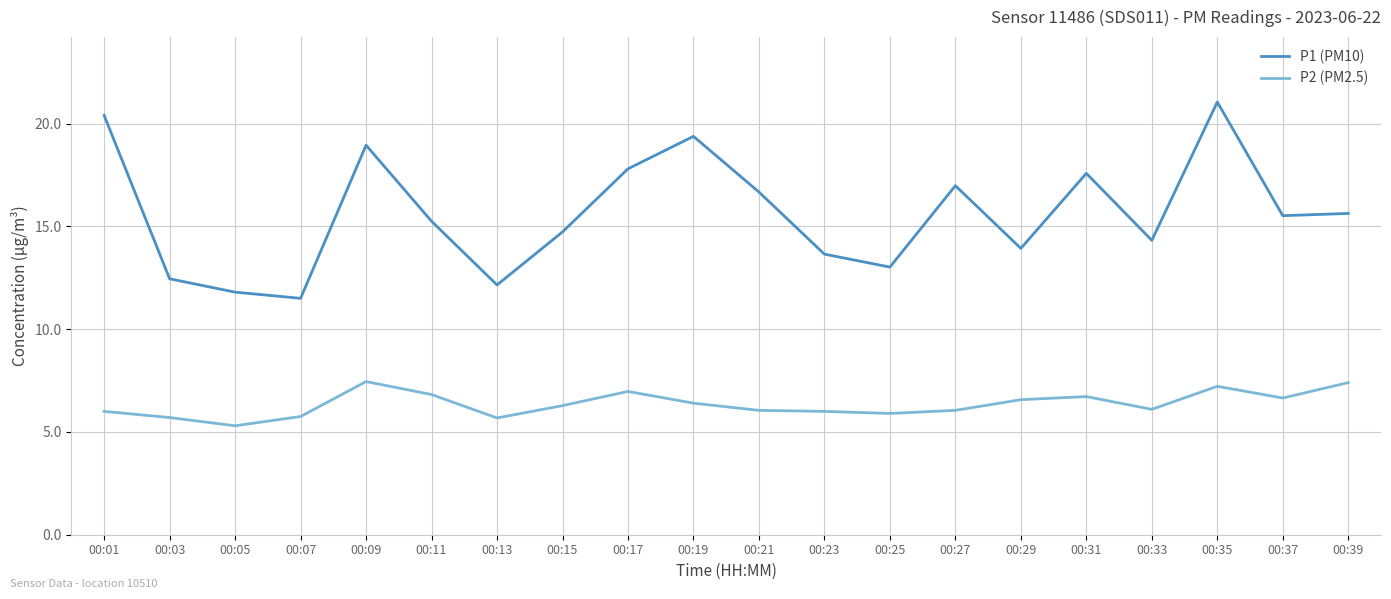

True or false: P2 (PM2.5) and P1 (PM10) intersect in this chart.

False